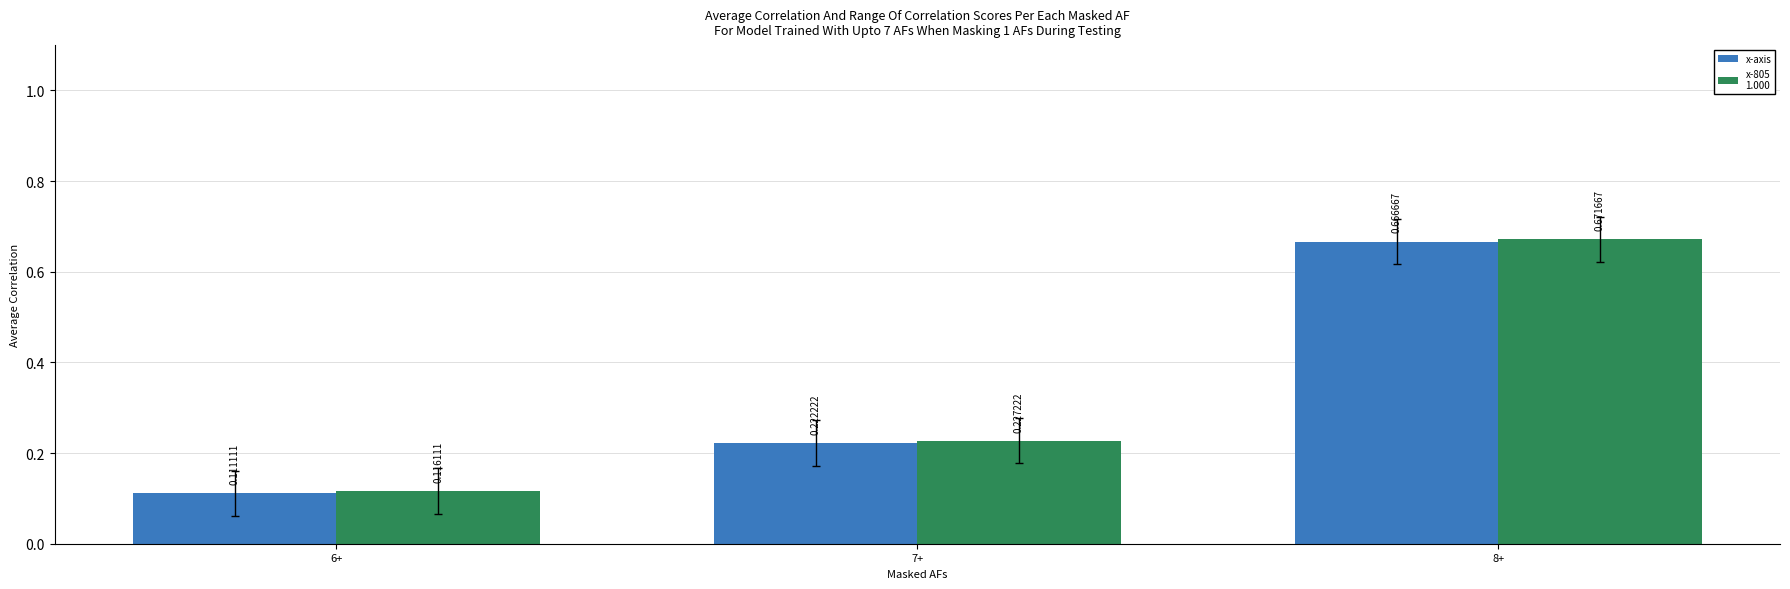

What is the total value across all series at 7+?

0.4